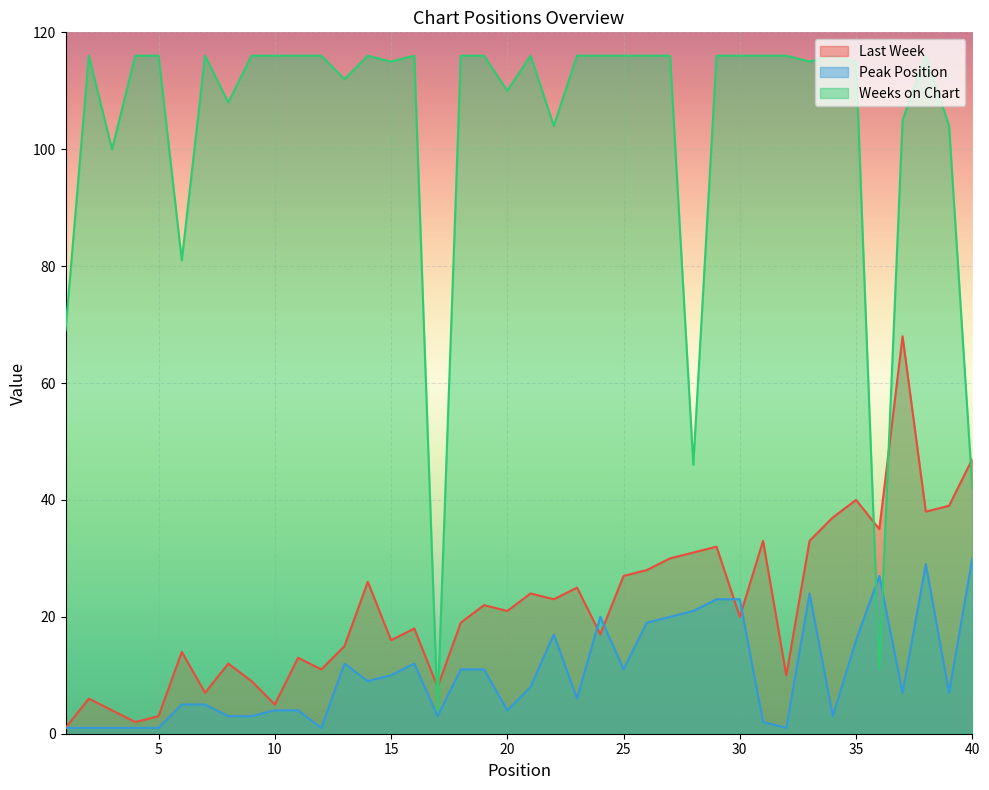

Reading right to left, list all the values displayed in this chart.

Last Week: 47	39	38	68	35	40	37	33	10	33	20	32	31	30	28	27	17	25	23	24	21	22	19	8	18	16	26	15	11	13	5	9	12	7	14	3	2	4	6	1
Peak Position: 30	7	29	7	27	16	3	24	1	2	23	23	21	20	19	11	20	6	17	8	4	11	11	3	12	10	9	12	1	4	4	3	3	5	5	1	1	1	1	1
Weeks on Chart: 42	104	116	105	11	115	116	115	116	116	116	116	46	116	116	116	116	116	104	116	110	116	116	4	116	115	116	112	116	116	116	116	108	116	81	116	116	100	116	69